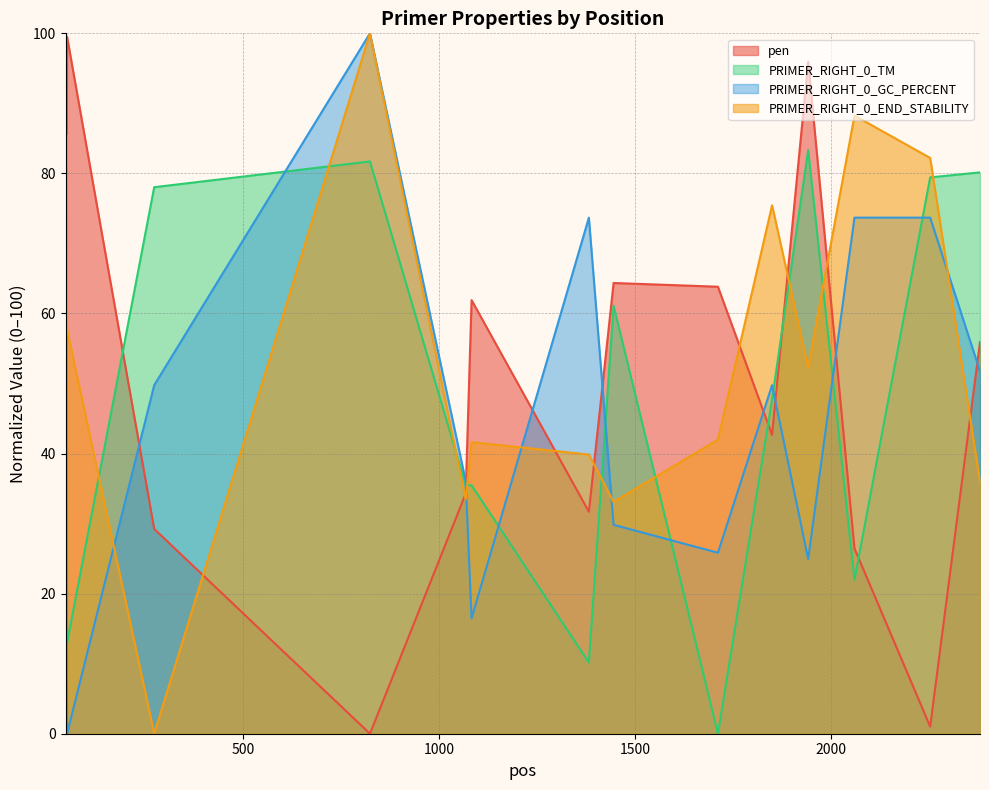

What is the sum of all PRIMER_RIGHT_0_TM values?

902.7